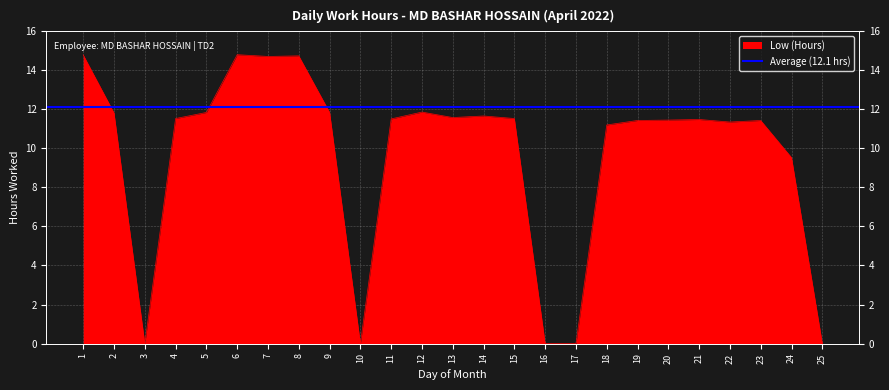

How many lines are shown in the chart?

1